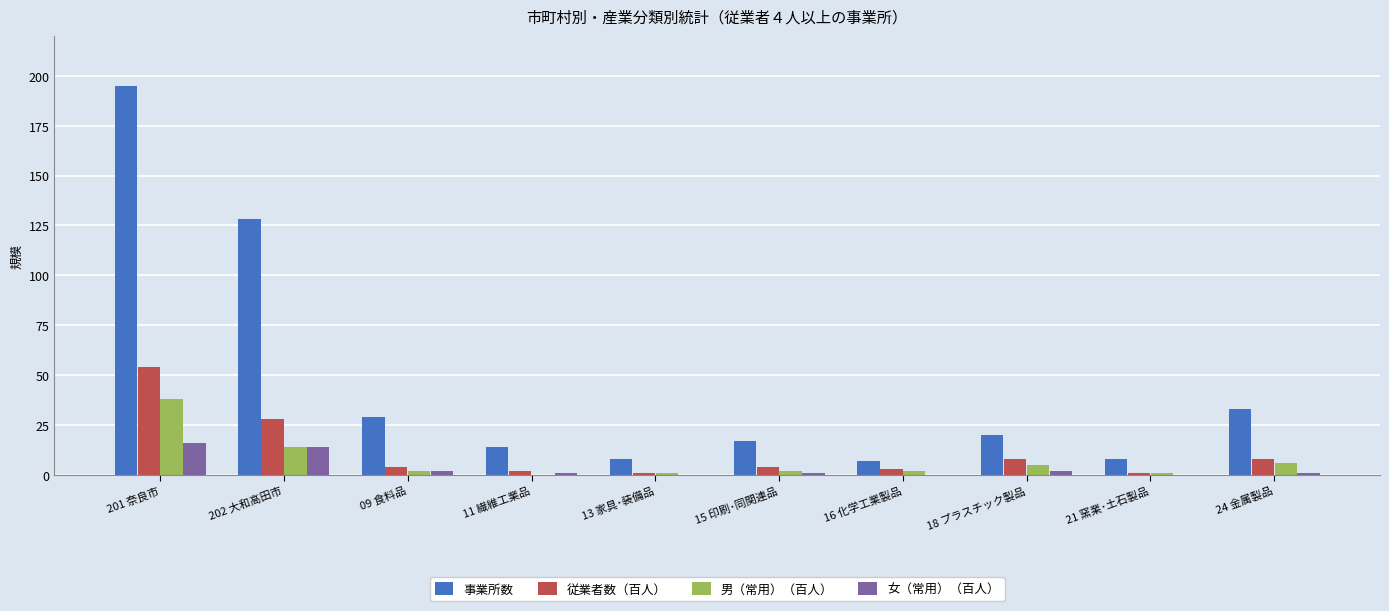

How many series are shown in this chart?

4